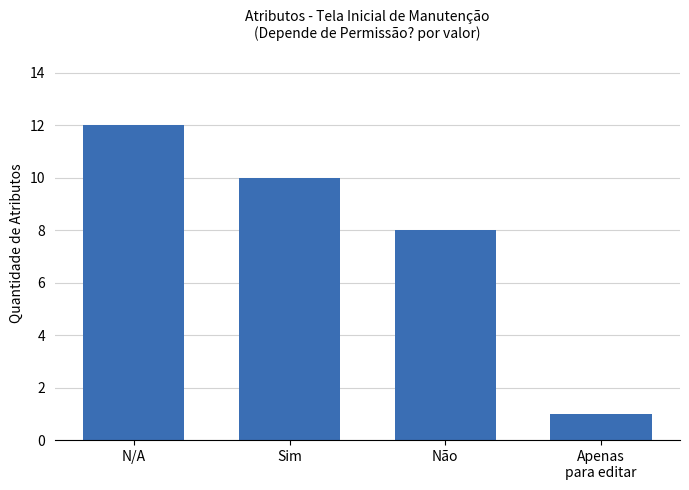

List the labels in order of value, smallest first.

Apenas
para editar, Não, Sim, N/A